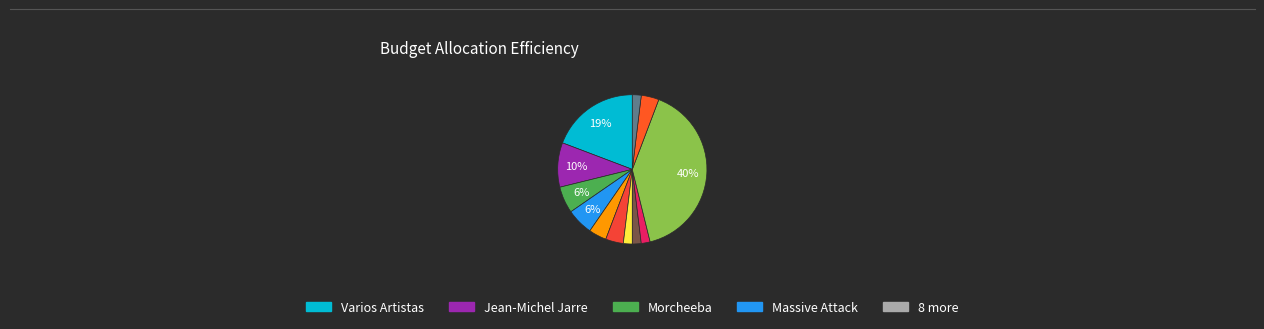

Count the number of slices in the pie.

12